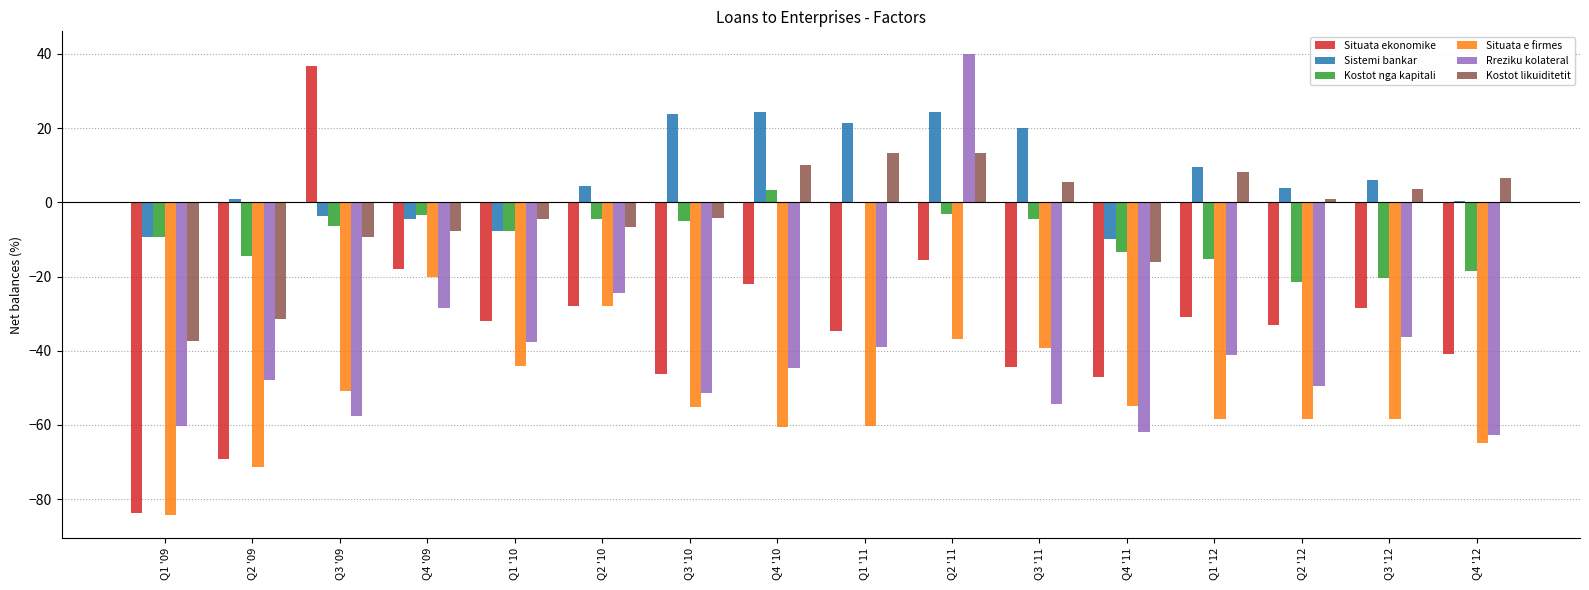

The value of Situata e firmes at Q3 '09 is -75.0. True or false?

False